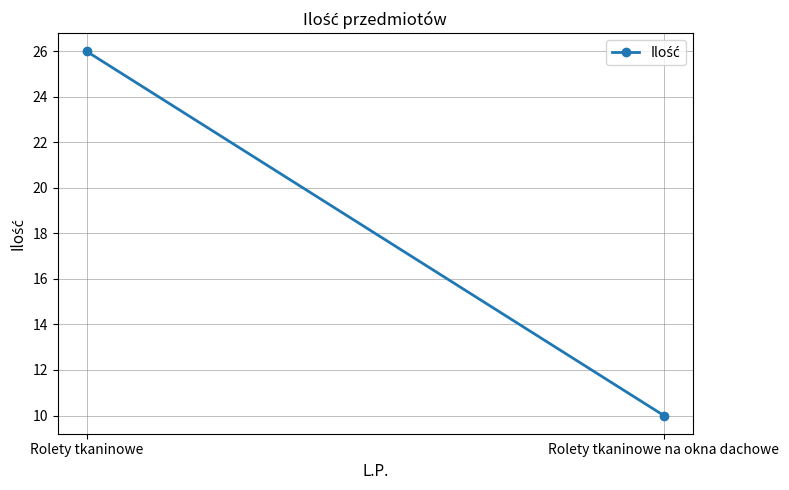

What is the label of the 2nd point from the right?

Rolety tkaninowe